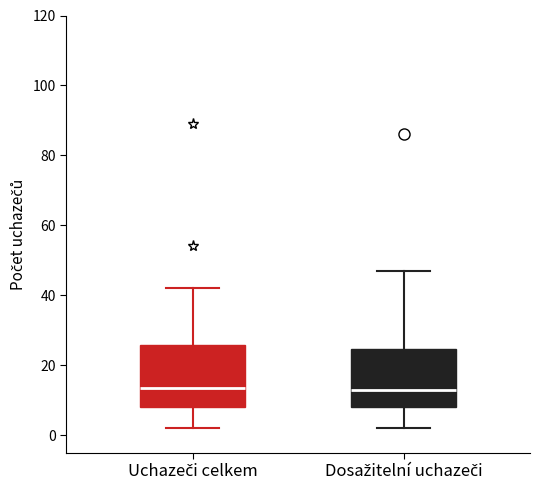

Reading left to right, read every box against the y-axis: the position of its median line, the range the box covers, and the ends of its whiskers. The values are not printed on the chart, so give them approximately, as read against the axis.

Uchazeči celkem: median 14, box 8 to 26, whiskers 2 to 42
Dosažitelní uchazeči: median 14, box 8 to 24, whiskers 2 to 48